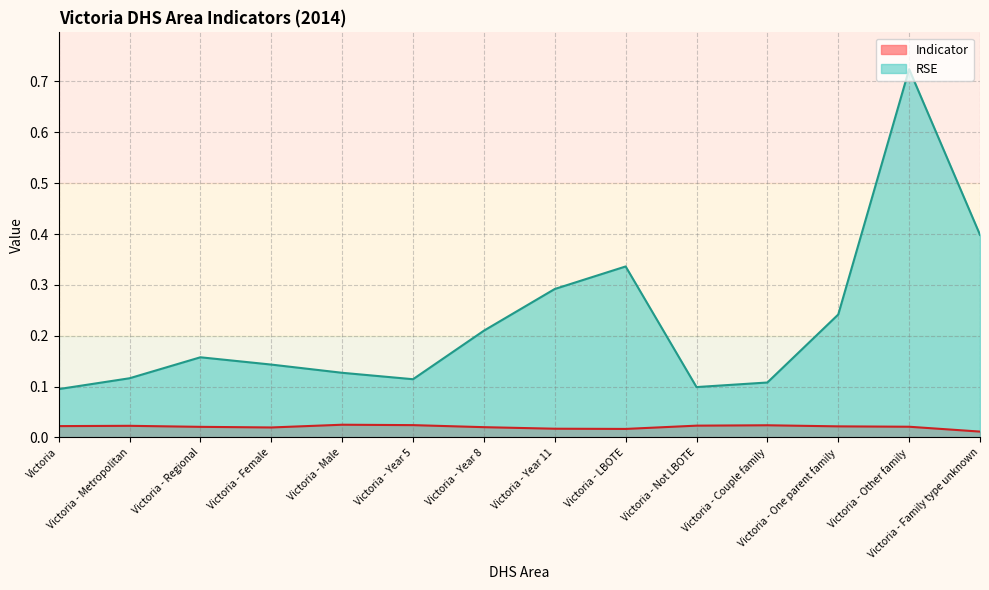

True or false: Indicator has a value of 0.0 at Victoria - Couple family.

False